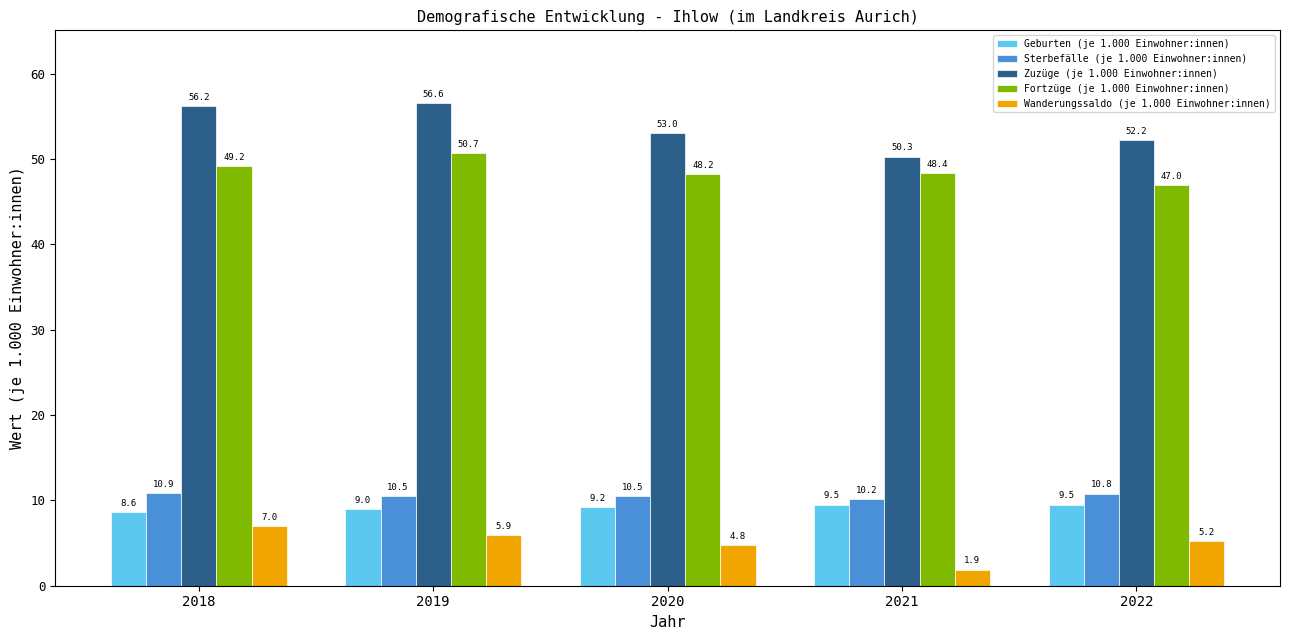

Reading left to right, list all the values displayed in this chart.

Geburten (je 1.000 Einwohner:innen): 2018=8.6	2019=9.0	2020=9.2	2021=9.5	2022=9.5
Sterbefälle (je 1.000 Einwohner:innen): 2018=10.9	2019=10.5	2020=10.5	2021=10.2	2022=10.8
Zuzüge (je 1.000 Einwohner:innen): 2018=56.2	2019=56.6	2020=53.0	2021=50.3	2022=52.2
Fortzüge (je 1.000 Einwohner:innen): 2018=49.2	2019=50.7	2020=48.2	2021=48.4	2022=47.0
Wanderungssaldo (je 1.000 Einwohner:innen): 2018=7.0	2019=5.9	2020=4.8	2021=1.9	2022=5.2